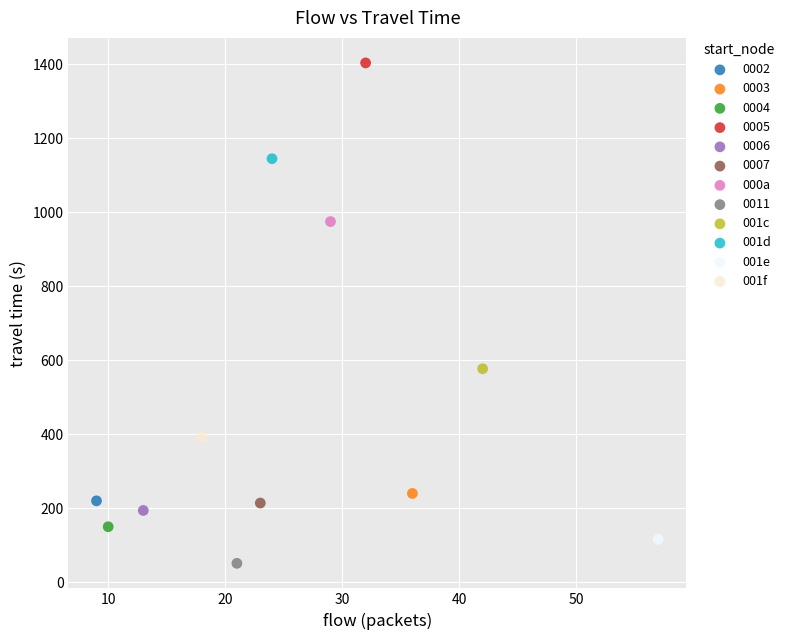

Which series contains the highest Y value?

0005